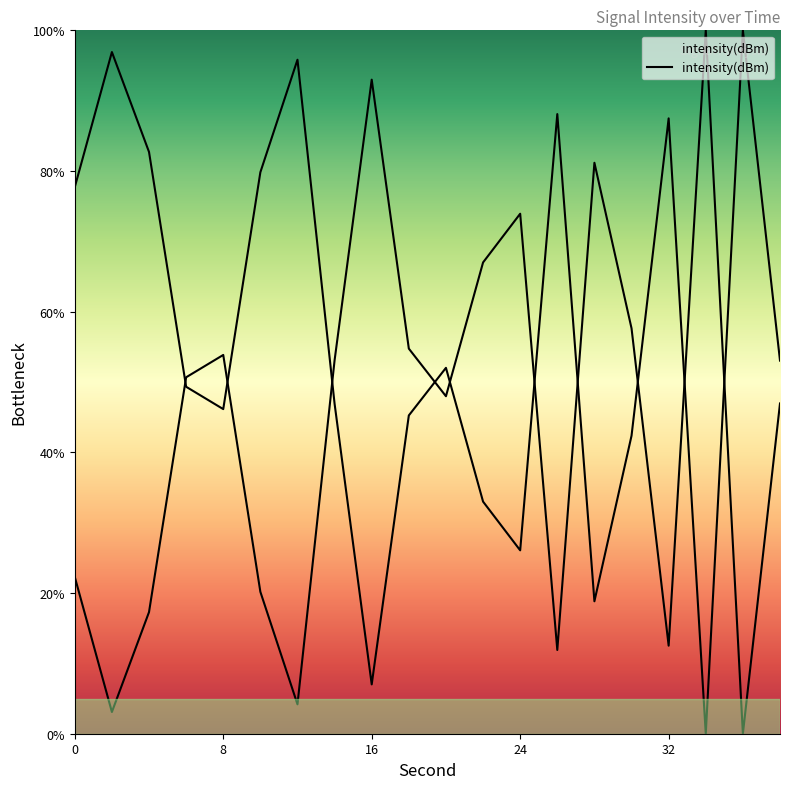

Reading left to right, list all the values displayed in this chart.

77.7	96.9	82.7	49.3	46.2	79.8	95.8	46.9	7.0	45.3	52.0	33.0	26.1	88.1	18.8	42.4	87.5	0.0	100.0	53.0